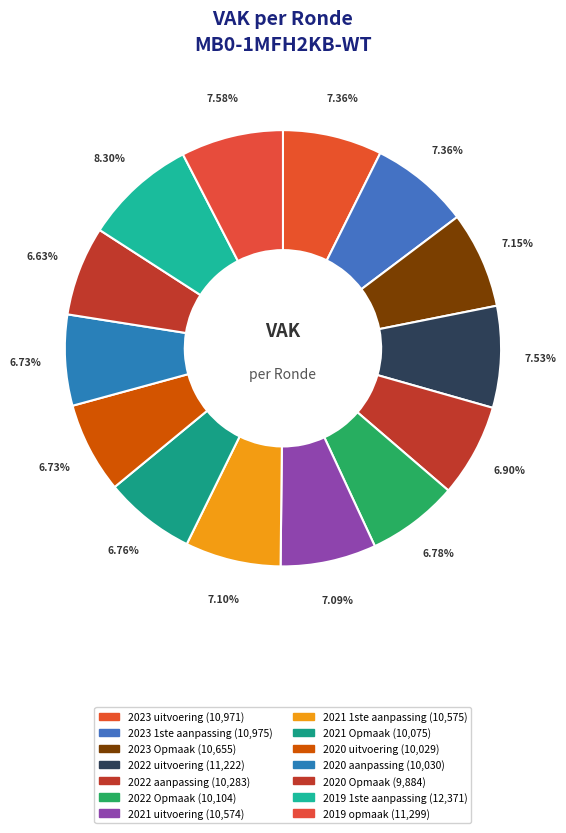

How many segments does this pie chart have?

14